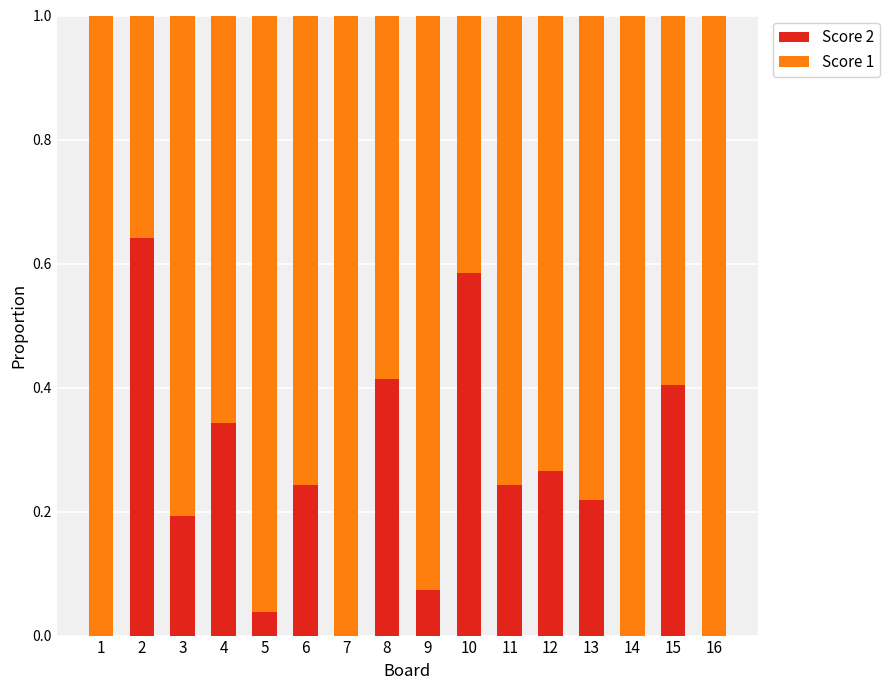

The value of Score 2 at 8 is 0.6. True or false?

False